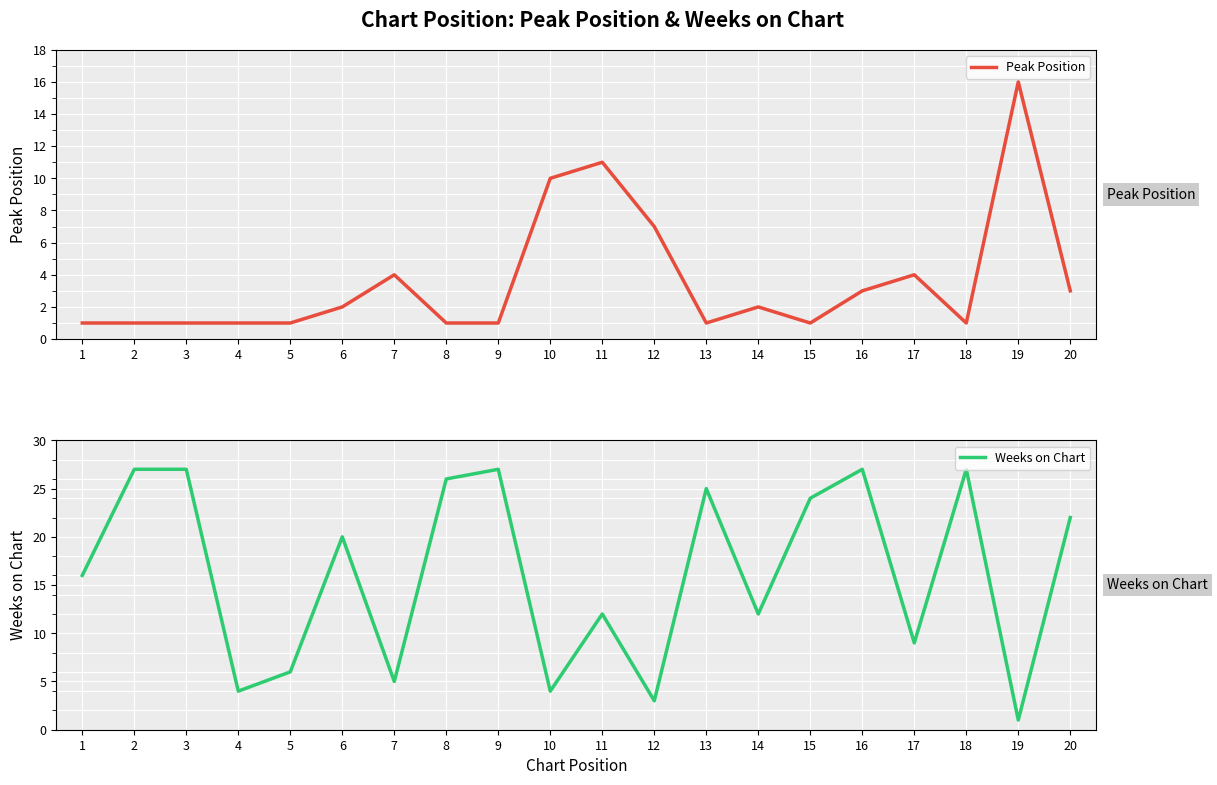

Rank the series at 4 from highest to lowest value.

Weeks on Chart, Peak Position